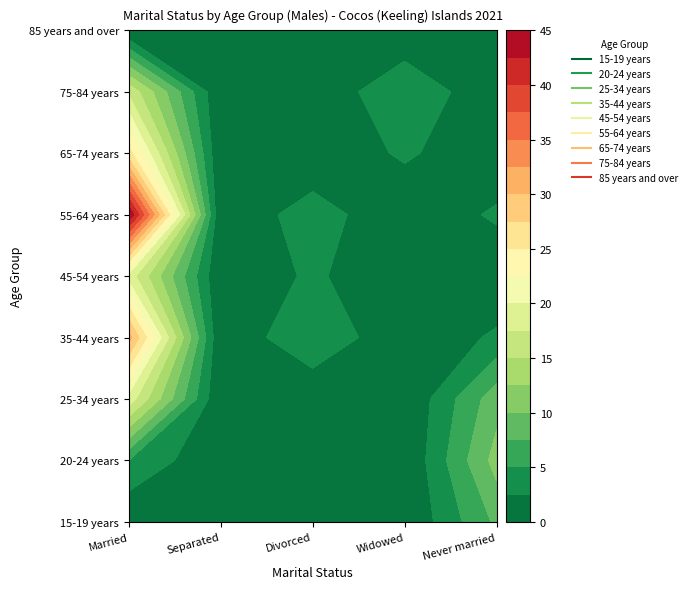

Reading left to right, extract all data points from this chart.

15-19 years: Married=0	Separated=0	Divorced=0	Widowed=0	Never married=8
20-24 years: Married=5	Separated=0	Divorced=0	Widowed=0	Never married=11
25-34 years: Married=19	Separated=0	Divorced=0	Widowed=0	Never married=9
35-44 years: Married=31	Separated=0	Divorced=5	Widowed=0	Never married=3
45-54 years: Married=19	Separated=0	Divorced=3	Widowed=0	Never married=0
55-64 years: Married=45	Separated=0	Divorced=4	Widowed=0	Never married=3
65-74 years: Married=26	Separated=0	Divorced=0	Widowed=3	Never married=0
75-84 years: Married=17	Separated=0	Divorced=0	Widowed=5	Never married=0
85 years and over: Married=0	Separated=0	Divorced=0	Widowed=0	Never married=0